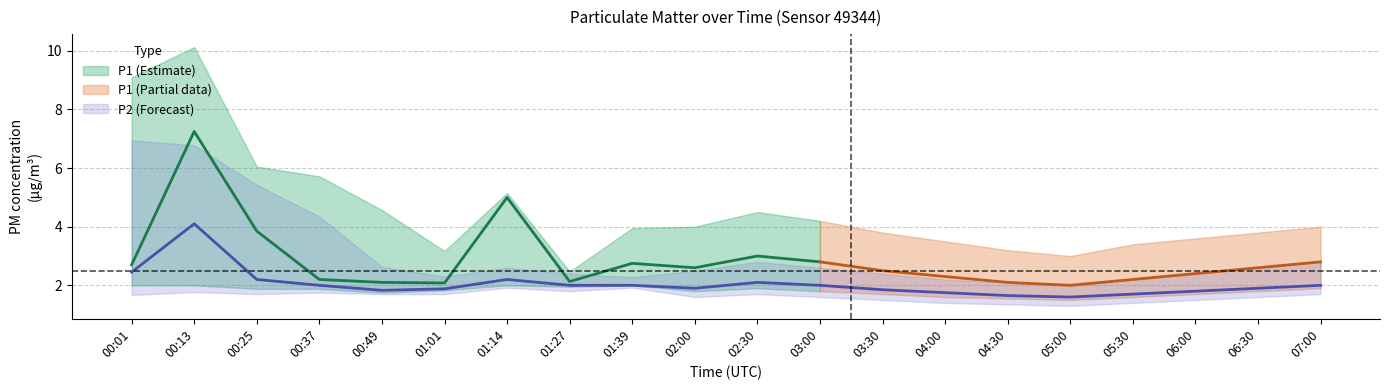

At how many categories does at least one series exceed 2?

20